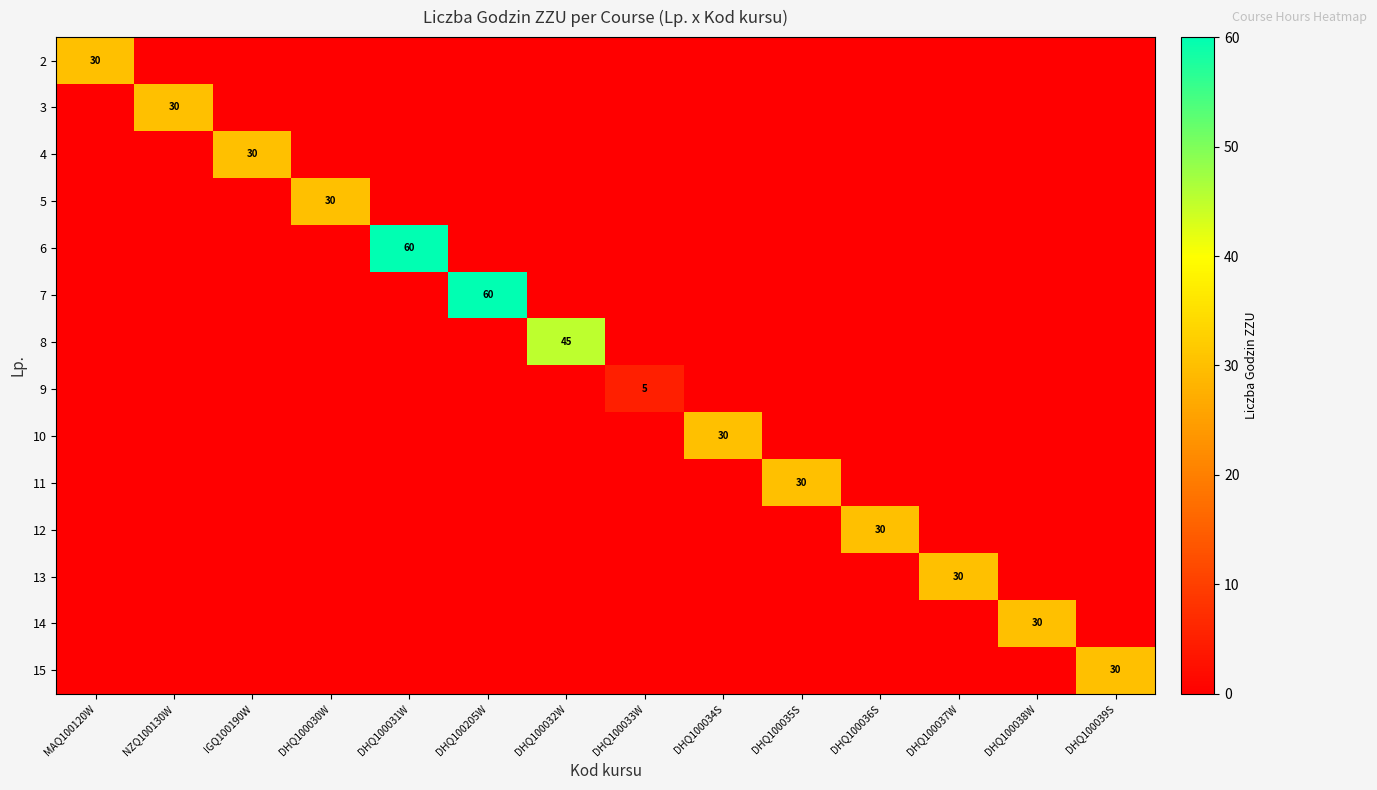

What is the spread (max minus min) of values at DHQ100033W?

5